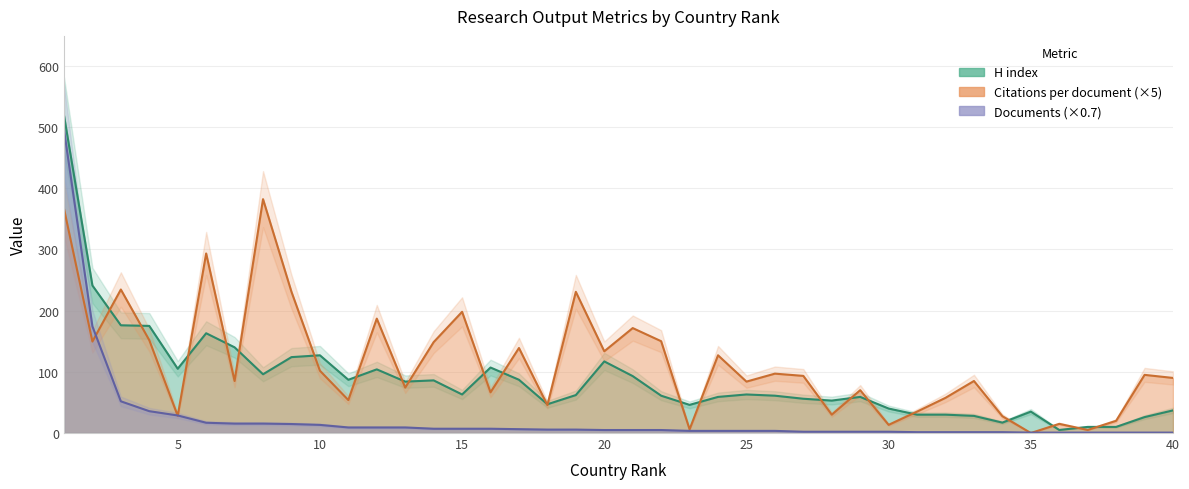

At which category does the chart reach its minimum across all series?

35